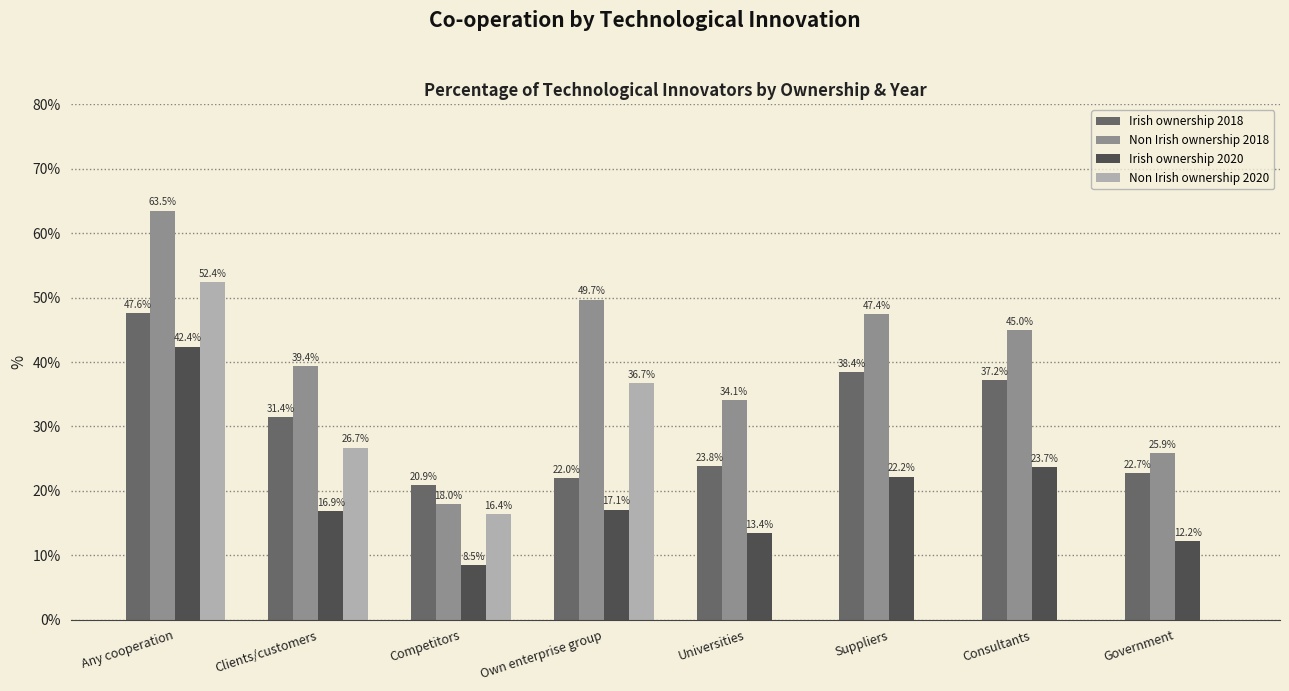

What is the sum of the Non Irish ownership 2018 values at Own enterprise group and Universities?

83.8